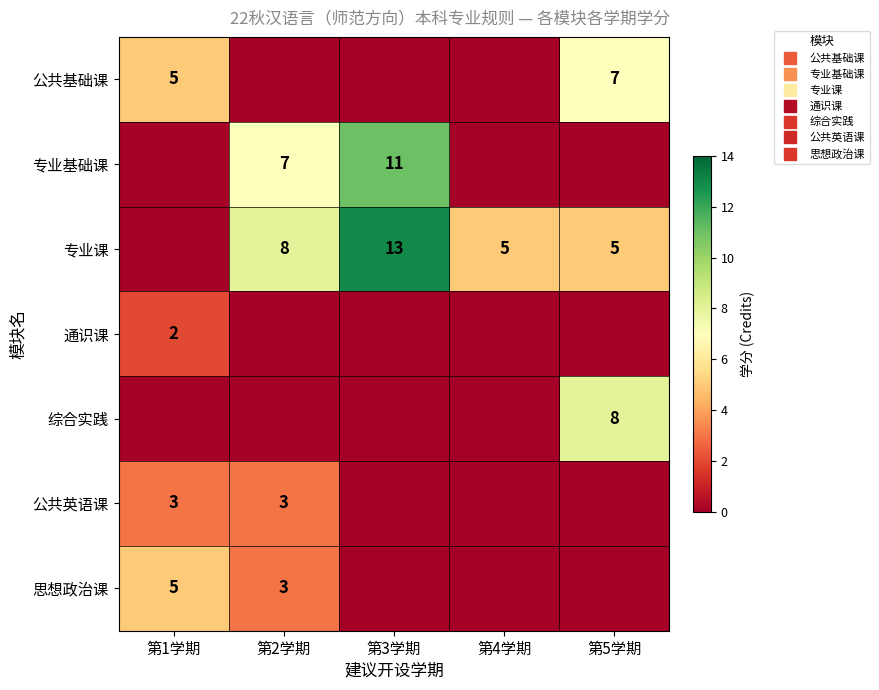

What is the difference between the 专业基础课 values at 第1学期 and 第2学期?

7